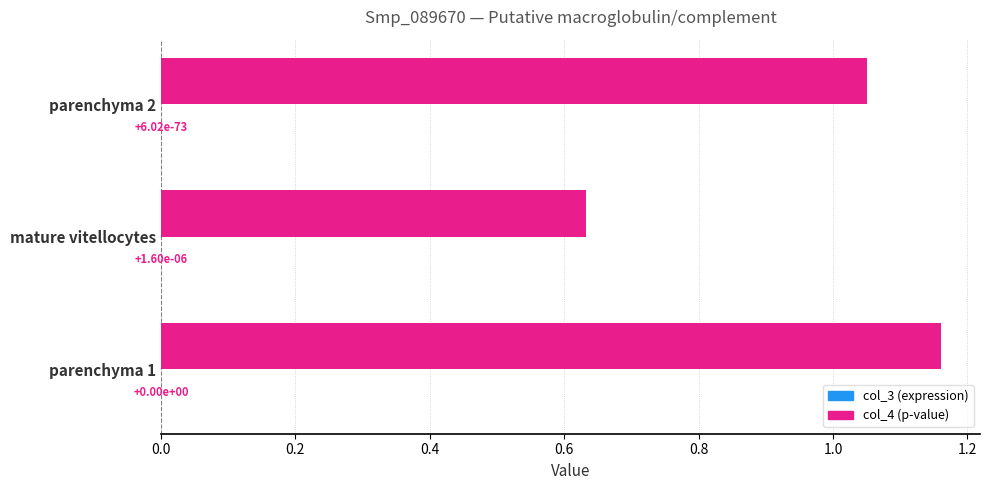

Reading right to left, what are all the values shown in this chart?

col_3: 1.1	0.6	1.2
col_4: 0.0	0.0	0.0